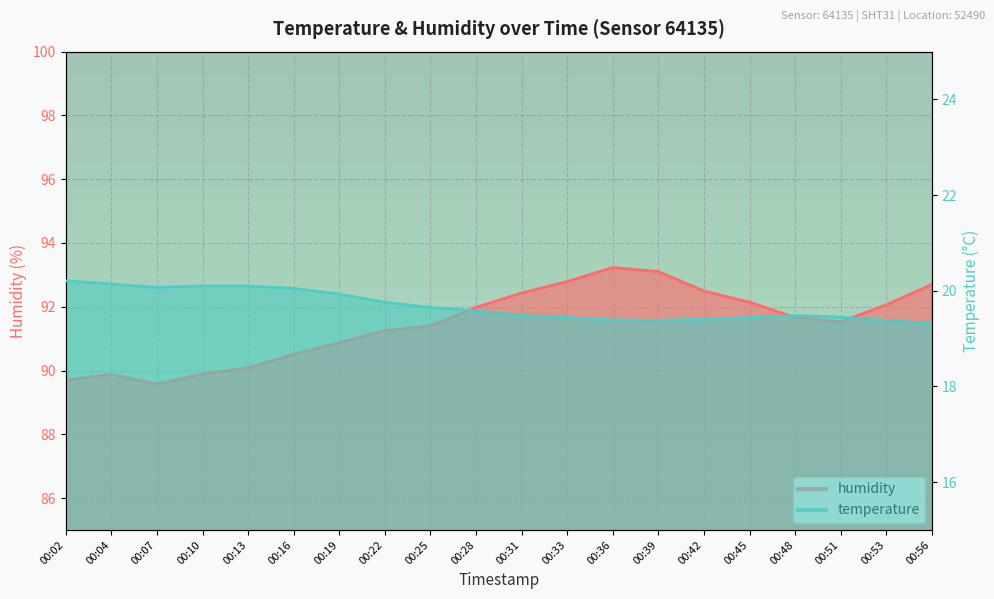

How many interior local valleys does the humidity series have?

2